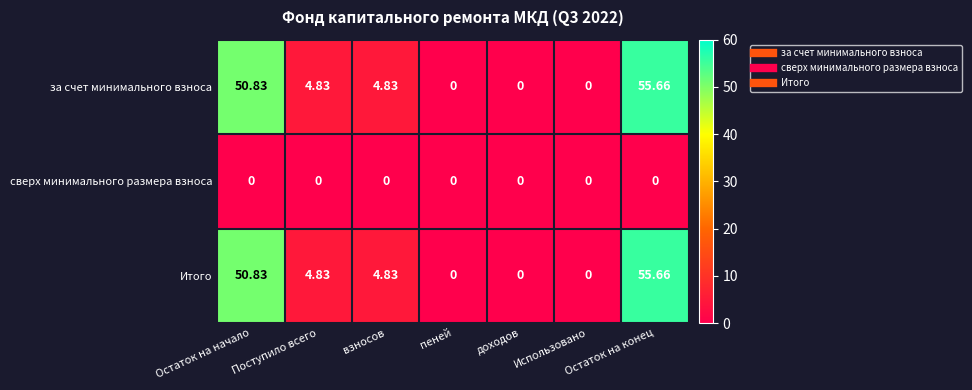

At which category is the sum across all series the highest?

Остаток на конец